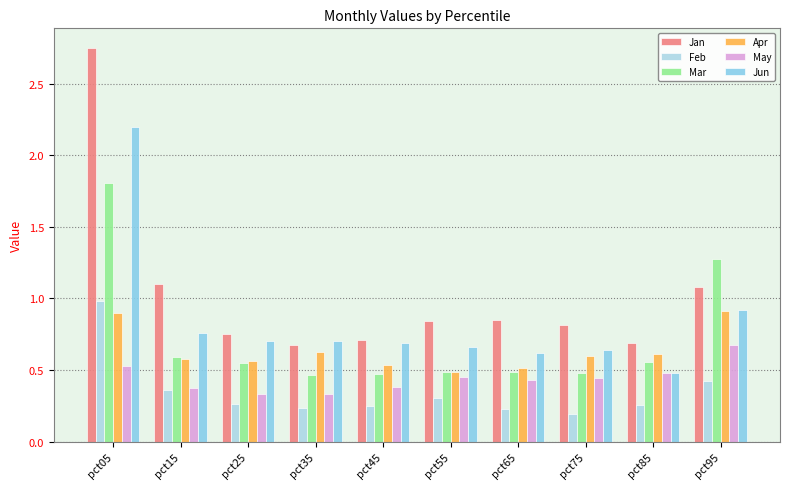

How many May values are between 0 and 1?

10